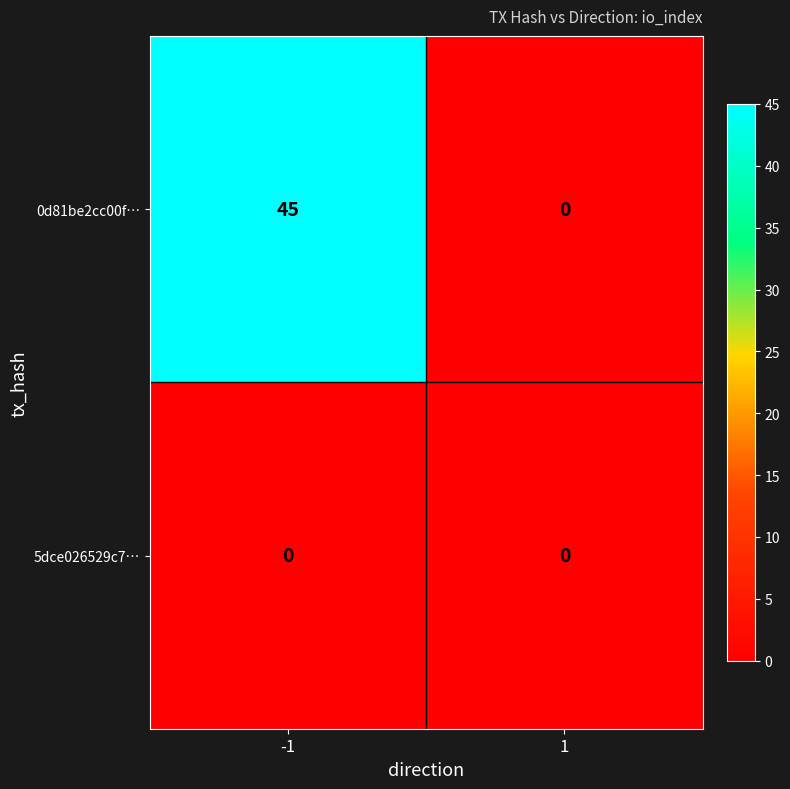

The 0d81be2cc00f… series shows 60 at -1. True or false?

False